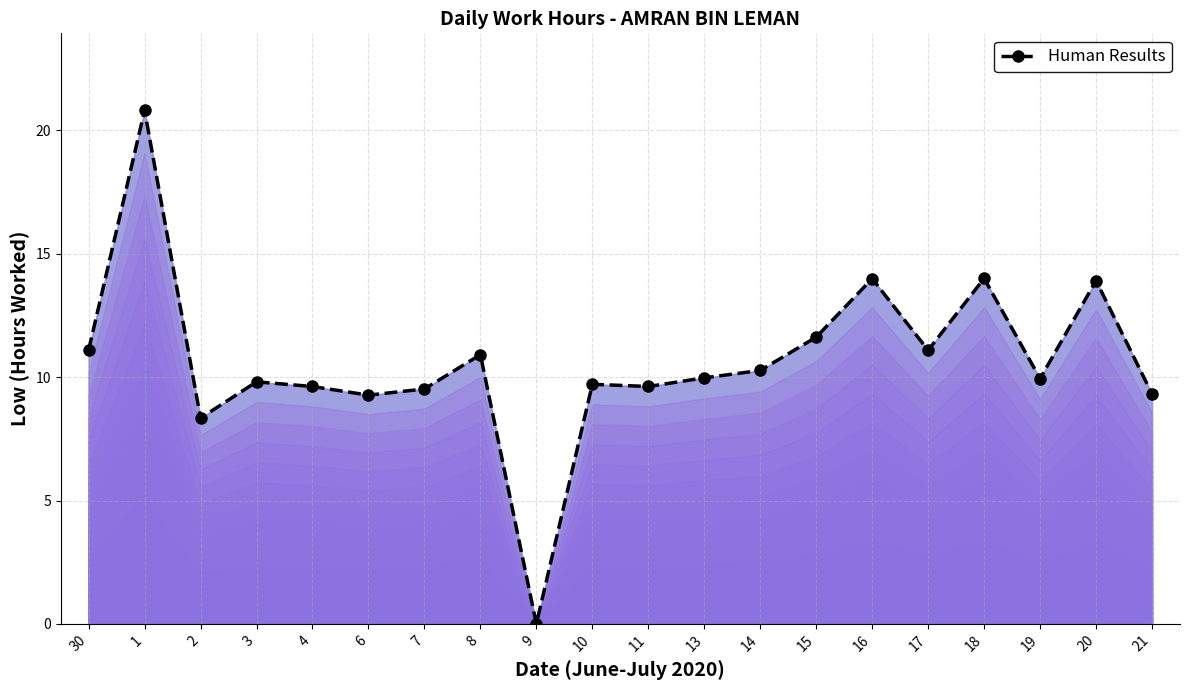

Does the chart have visible grid lines?

Yes